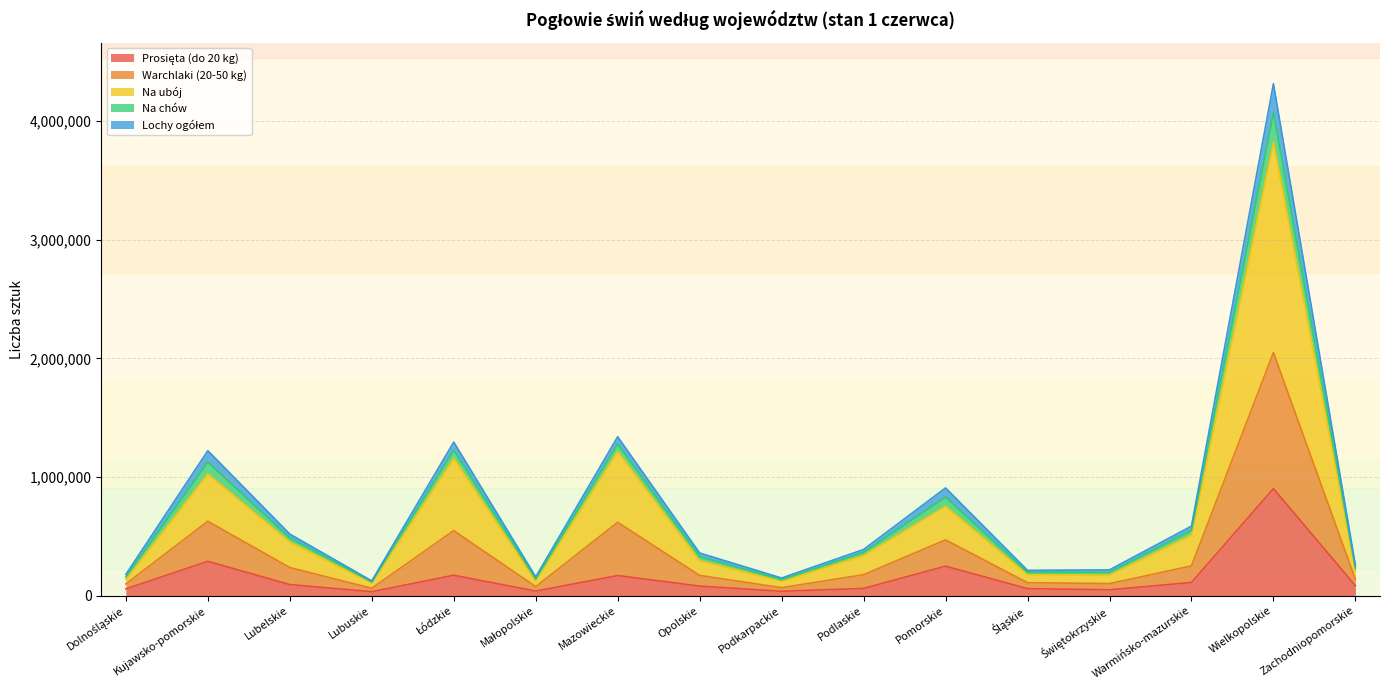

True or false: Prosięta (do 20 kg) and Warchlaki (20-50 kg) intersect in this chart.

False